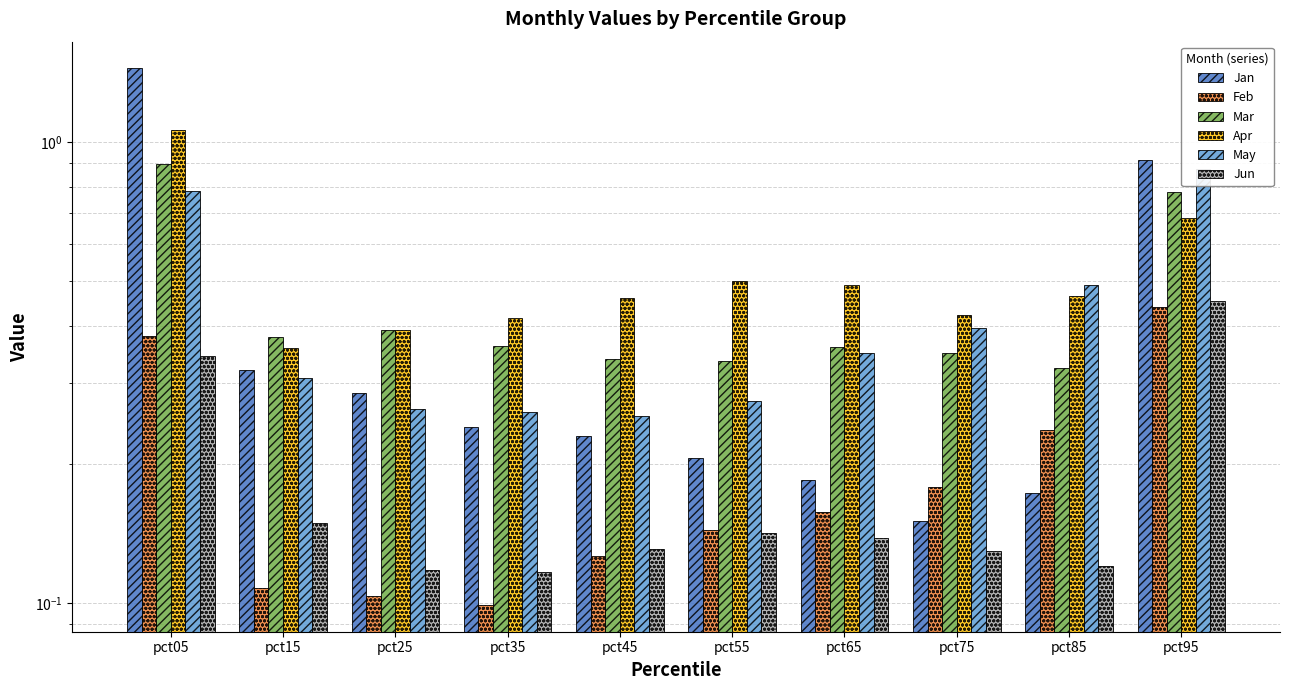

Rank the categories by Apr value from lowest to highest.

pct15, pct25, pct35, pct75, pct45, pct85, pct65, pct55, pct95, pct05